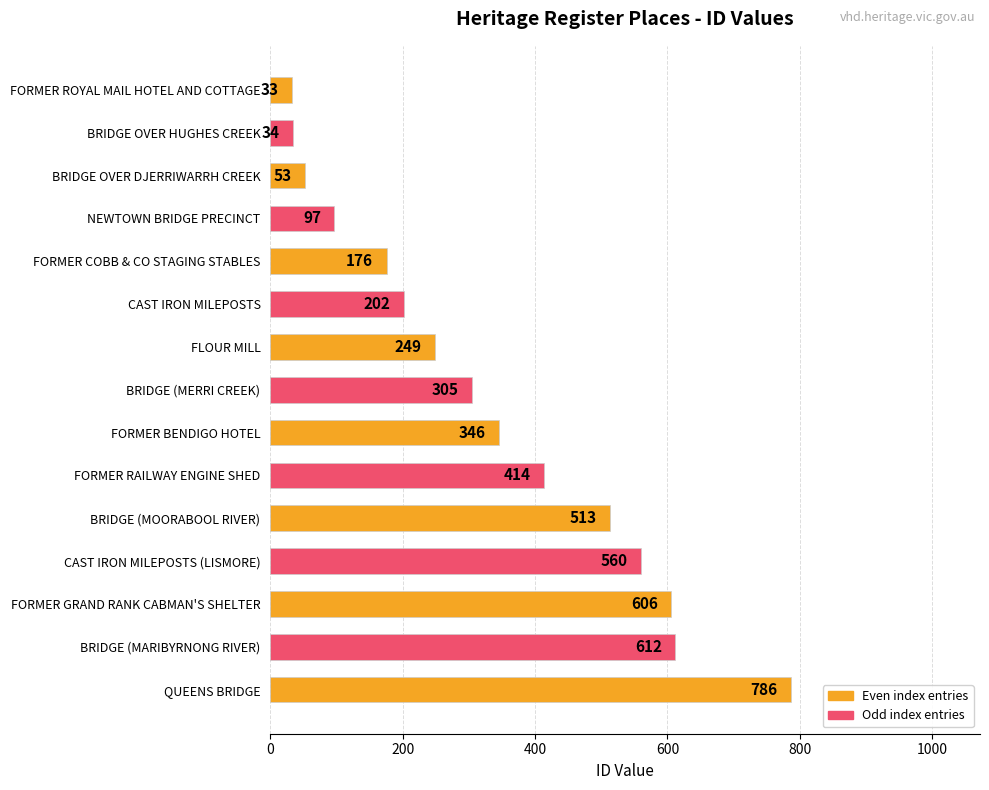

Are the bars horizontal?

Yes